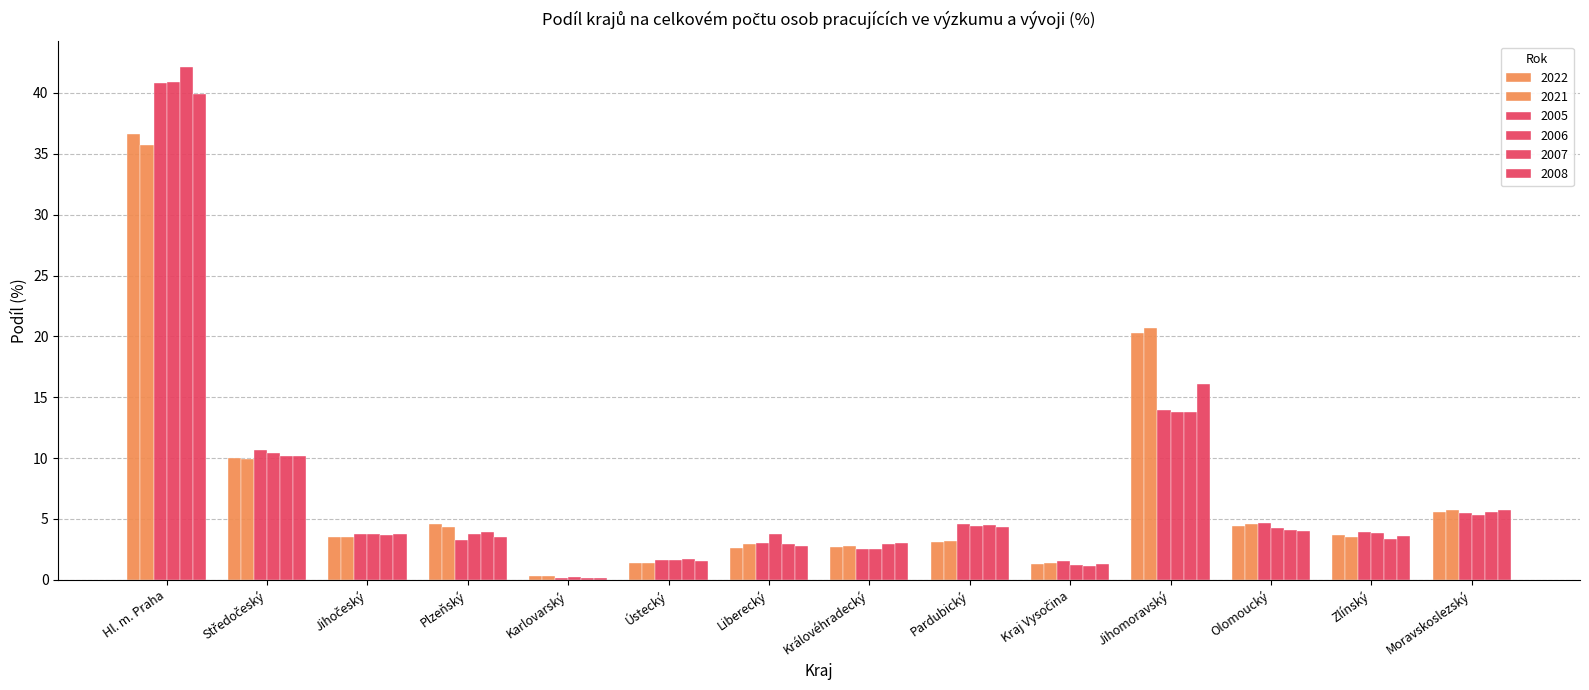

At which label does 2006 first exceed 3?

Hl. m. Praha